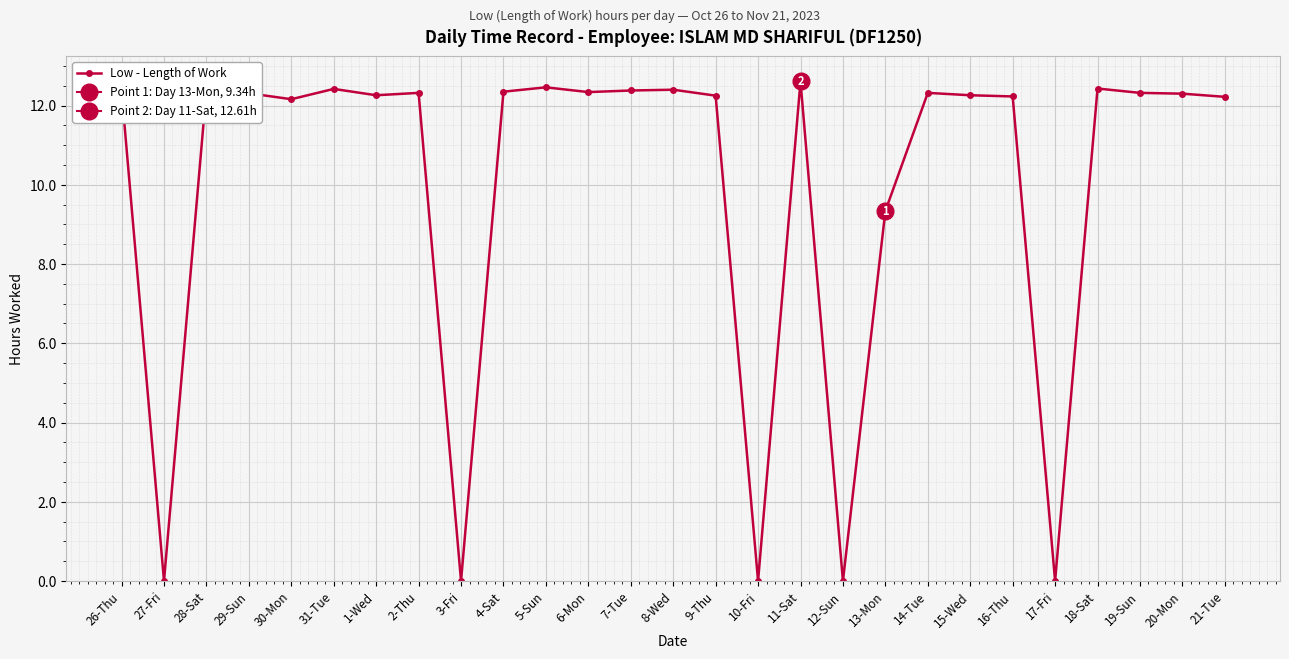

Where does the data first go above 12?

26-Thu